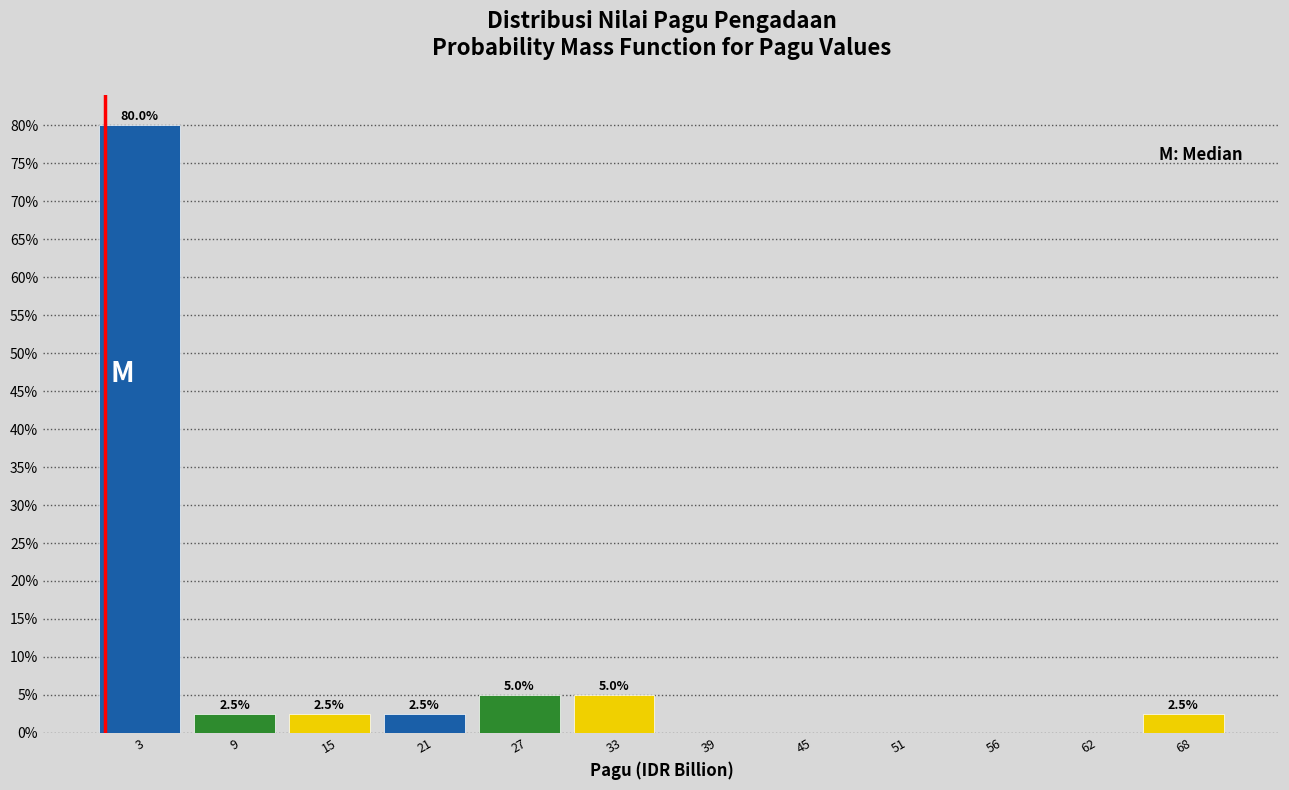

Over which range of the x-axis is the bar tallest?

0 to 6